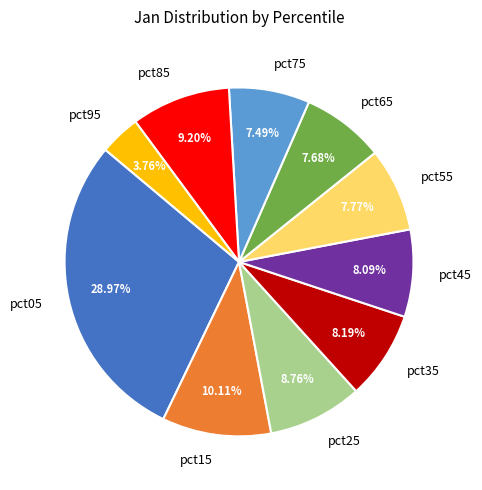

Approximately how many times larger is the value at pct95 compared to pct15?

0.4